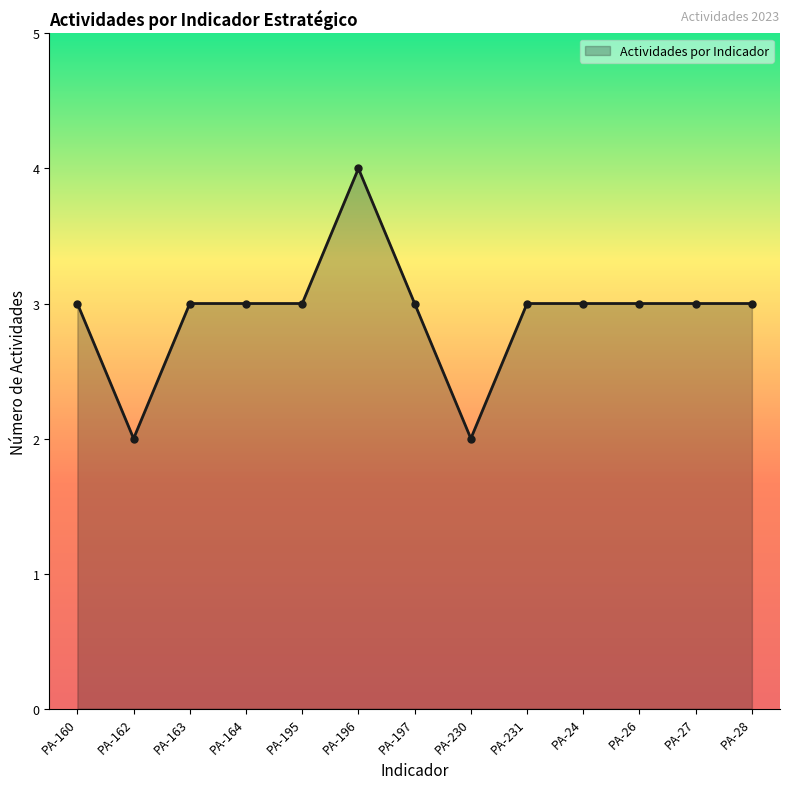

What is the label of the 11th point from the left?

PA-26